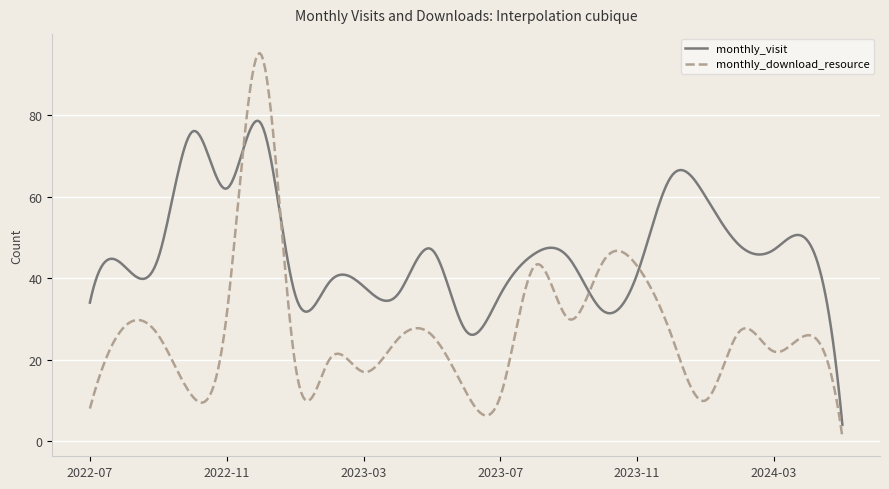

Which series has the largest total across all categories?

monthly_visit